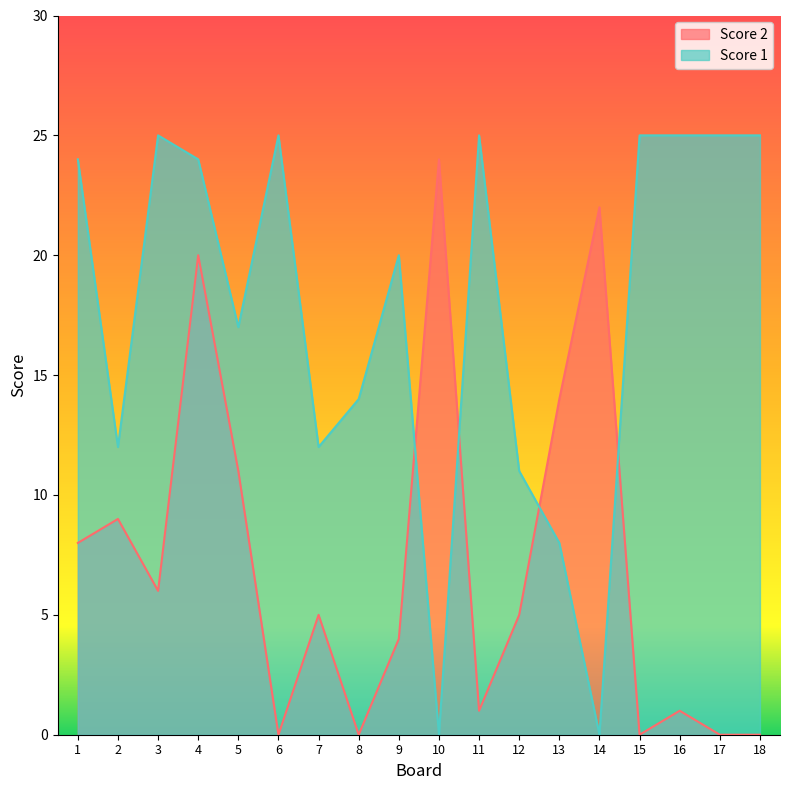

At which category does Score 1 reach its first local peak?

3